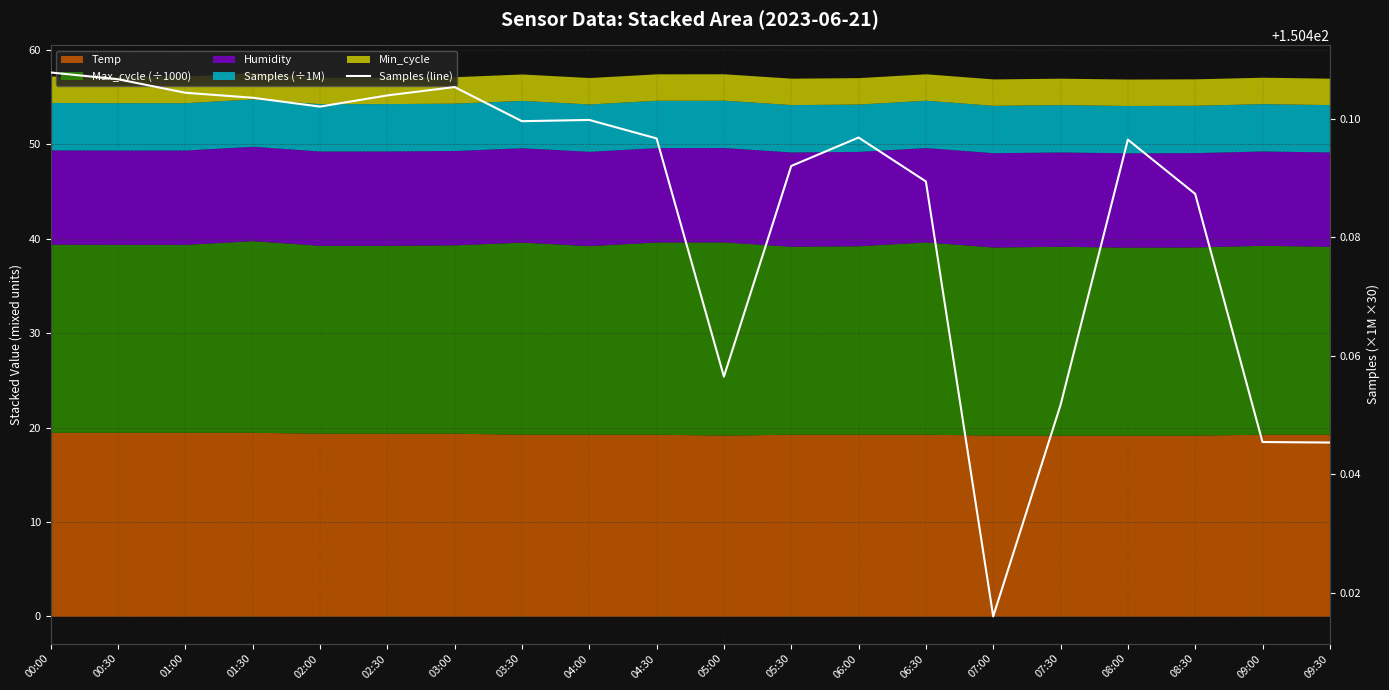

Rank the categories by value from lowest to highest.

07:00, 09:30, 09:00, 07:30, 05:00, 08:30, 06:30, 05:30, 08:00, 04:30, 06:00, 03:30, 04:00, 02:00, 01:30, 02:30, 01:00, 03:00, 00:30, 00:00